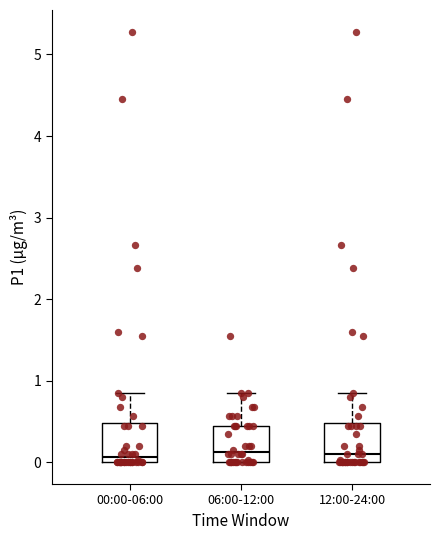

Reading left to right, transcribe this box plot: for each box, give where its median line is, the range the box spans, and where its two whiskers end, as read against the y-axis. The values are not printed on the chart, so give them approximately, as read against the axis.

00:00-06:00: median 0.1, box 0.0 to 0.5, whiskers 0.0 to 0.9
06:00-12:00: median 0.1, box 0.0 to 0.5, whiskers 0.0 to 0.9
12:00-24:00: median 0.1, box 0.0 to 0.5, whiskers 0.0 to 0.9